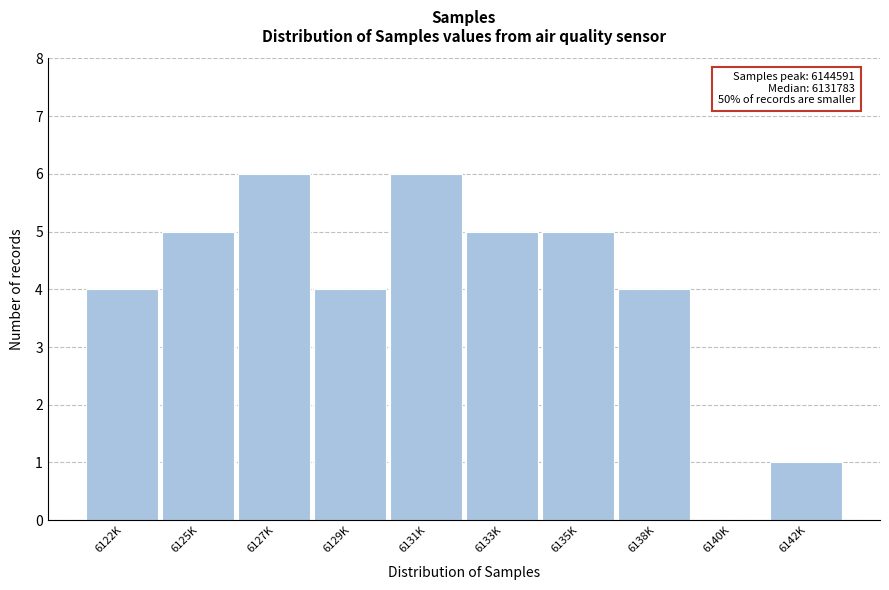

Reading left to right, transcribe all the data shown in this chart.

6122K=4	6125K=5	6127K=6	6129K=4	6131K=6	6133K=5	6135K=5	6138K=4	6140K=0	6142K=1